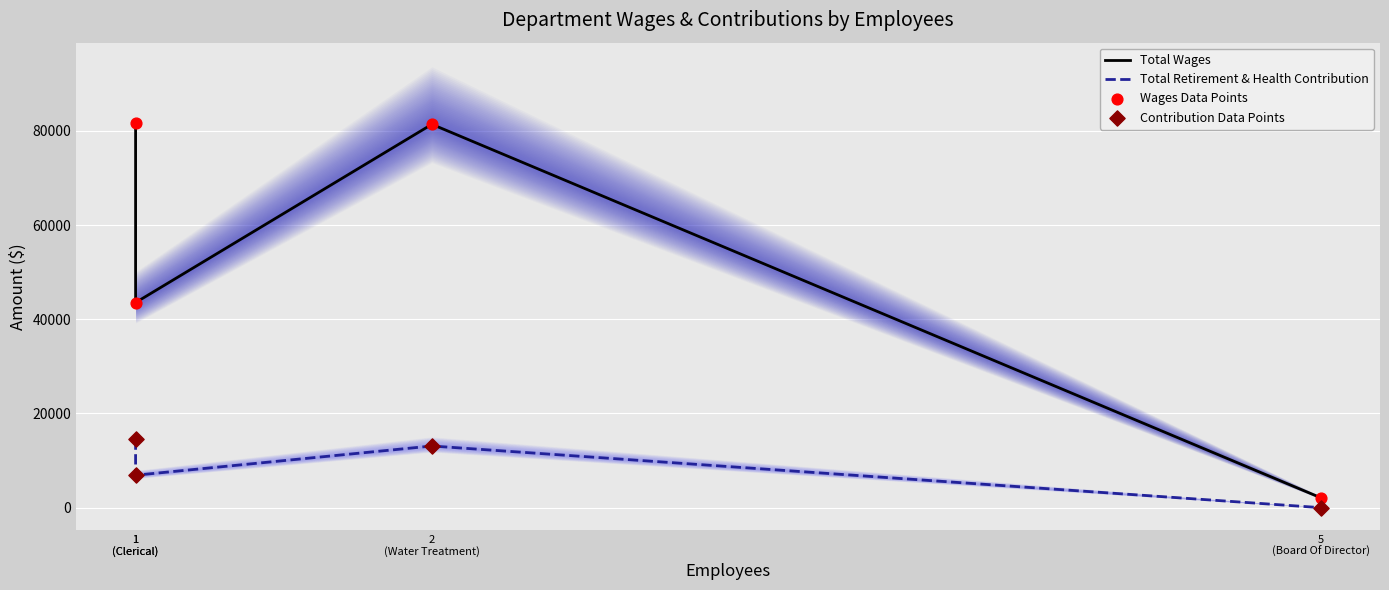

Which series contains the lowest Y value?

Total Retirement & Health Contribution